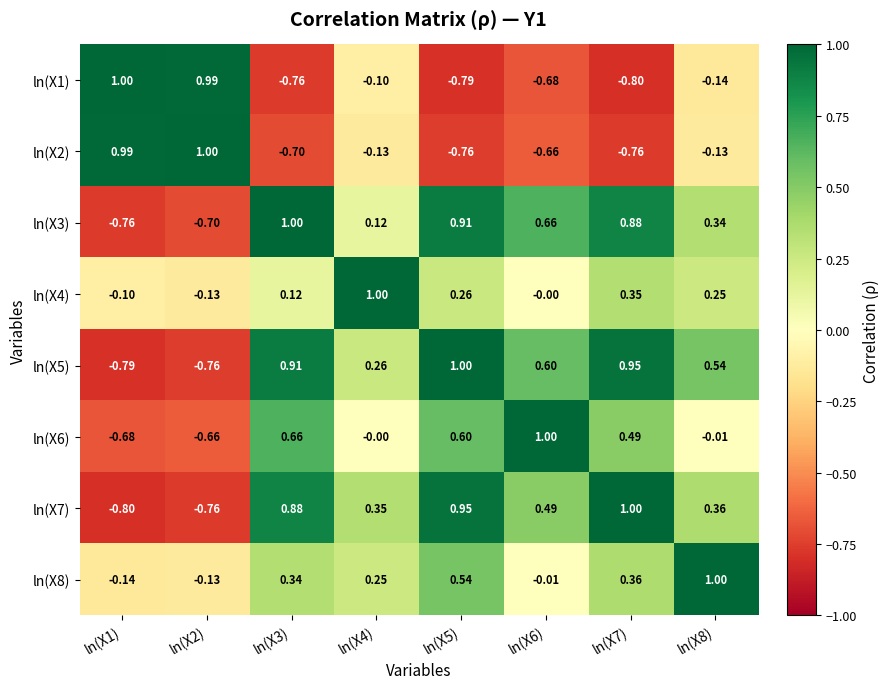

Reading left to right, extract all data points from this chart.

ln(X1): ln(X1)=1.0	ln(X2)=1.0	ln(X3)=-0.8	ln(X4)=-0.1	ln(X5)=-0.8	ln(X6)=-0.7	ln(X7)=-0.8	ln(X8)=-0.1
ln(X2): ln(X1)=1.0	ln(X2)=1.0	ln(X3)=-0.7	ln(X4)=-0.1	ln(X5)=-0.8	ln(X6)=-0.7	ln(X7)=-0.8	ln(X8)=-0.1
ln(X3): ln(X1)=-0.8	ln(X2)=-0.7	ln(X3)=1.0	ln(X4)=0.1	ln(X5)=0.9	ln(X6)=0.7	ln(X7)=0.9	ln(X8)=0.3
ln(X4): ln(X1)=-0.1	ln(X2)=-0.1	ln(X3)=0.1	ln(X4)=1.0	ln(X5)=0.3	ln(X6)=-0.0	ln(X7)=0.3	ln(X8)=0.2
ln(X5): ln(X1)=-0.8	ln(X2)=-0.8	ln(X3)=0.9	ln(X4)=0.3	ln(X5)=1.0	ln(X6)=0.6	ln(X7)=0.9	ln(X8)=0.5
ln(X6): ln(X1)=-0.7	ln(X2)=-0.7	ln(X3)=0.7	ln(X4)=-0.0	ln(X5)=0.6	ln(X6)=1.0	ln(X7)=0.5	ln(X8)=-0.0
ln(X7): ln(X1)=-0.8	ln(X2)=-0.8	ln(X3)=0.9	ln(X4)=0.3	ln(X5)=0.9	ln(X6)=0.5	ln(X7)=1.0	ln(X8)=0.4
ln(X8): ln(X1)=-0.1	ln(X2)=-0.1	ln(X3)=0.3	ln(X4)=0.2	ln(X5)=0.5	ln(X6)=-0.0	ln(X7)=0.4	ln(X8)=1.0